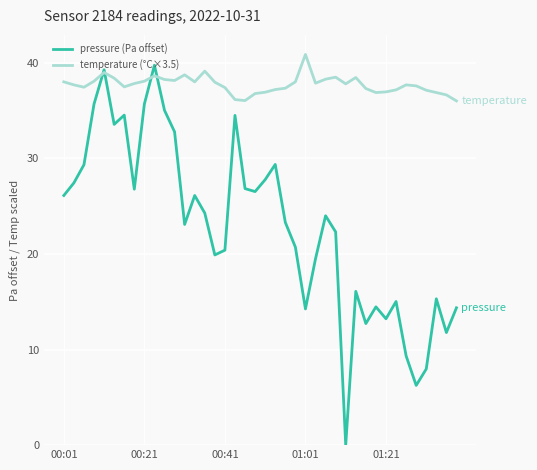

Rank the series by their average value, from lowest to highest.

pressure (Pa offset), temperature (°C×3.5)